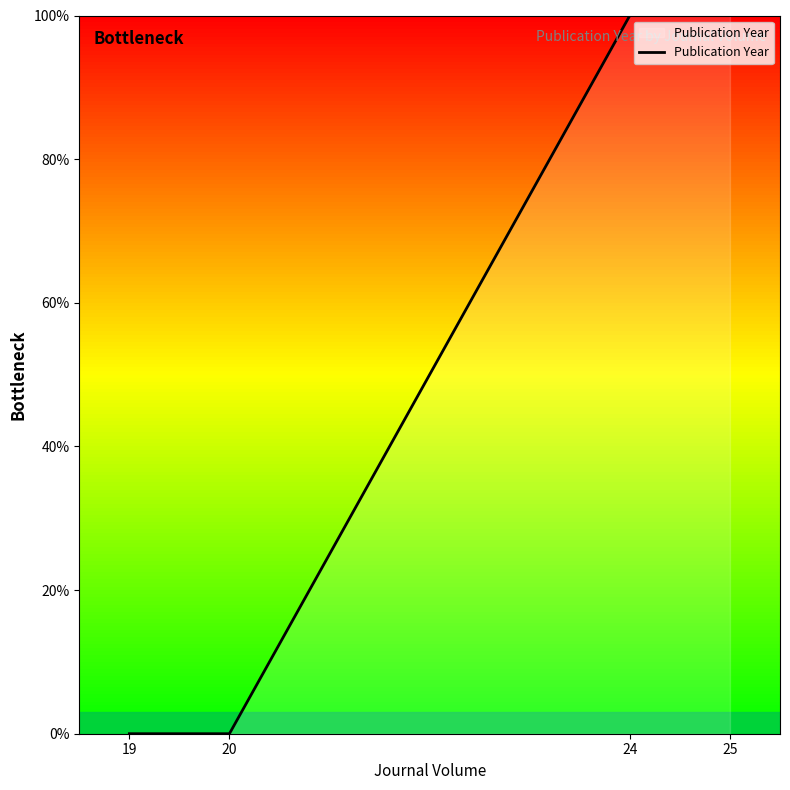

Does the chart have visible grid lines?

No